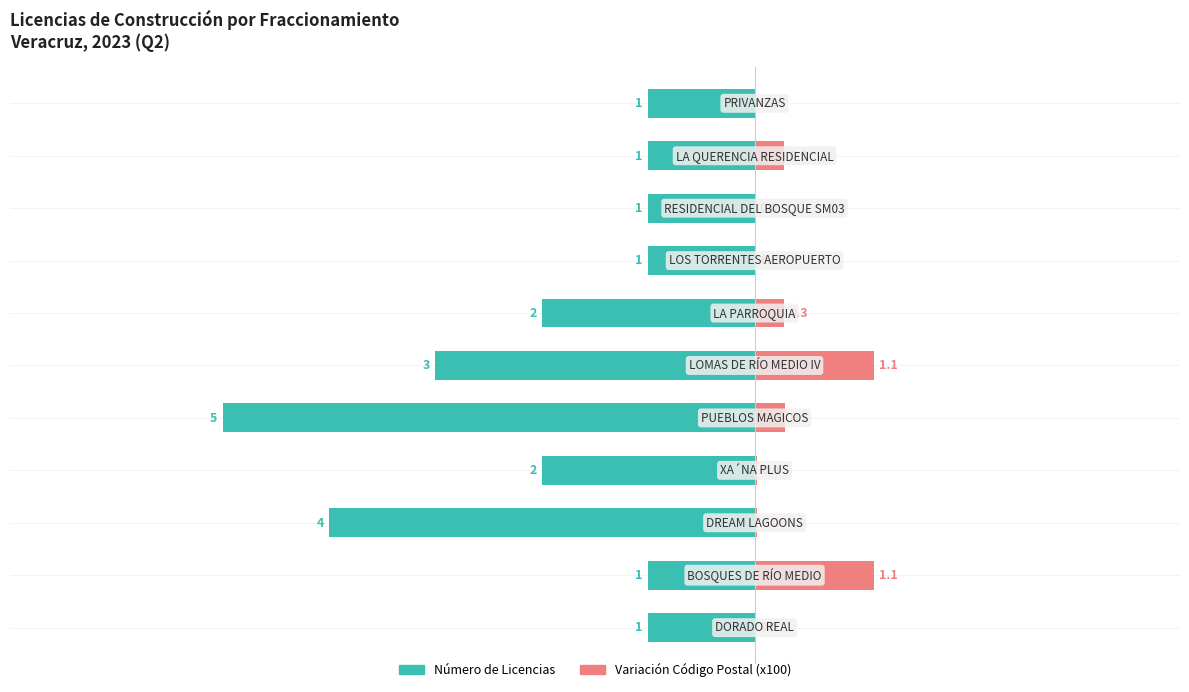

True or false: Número de Licencias has a value of 1.0 at 10.

True